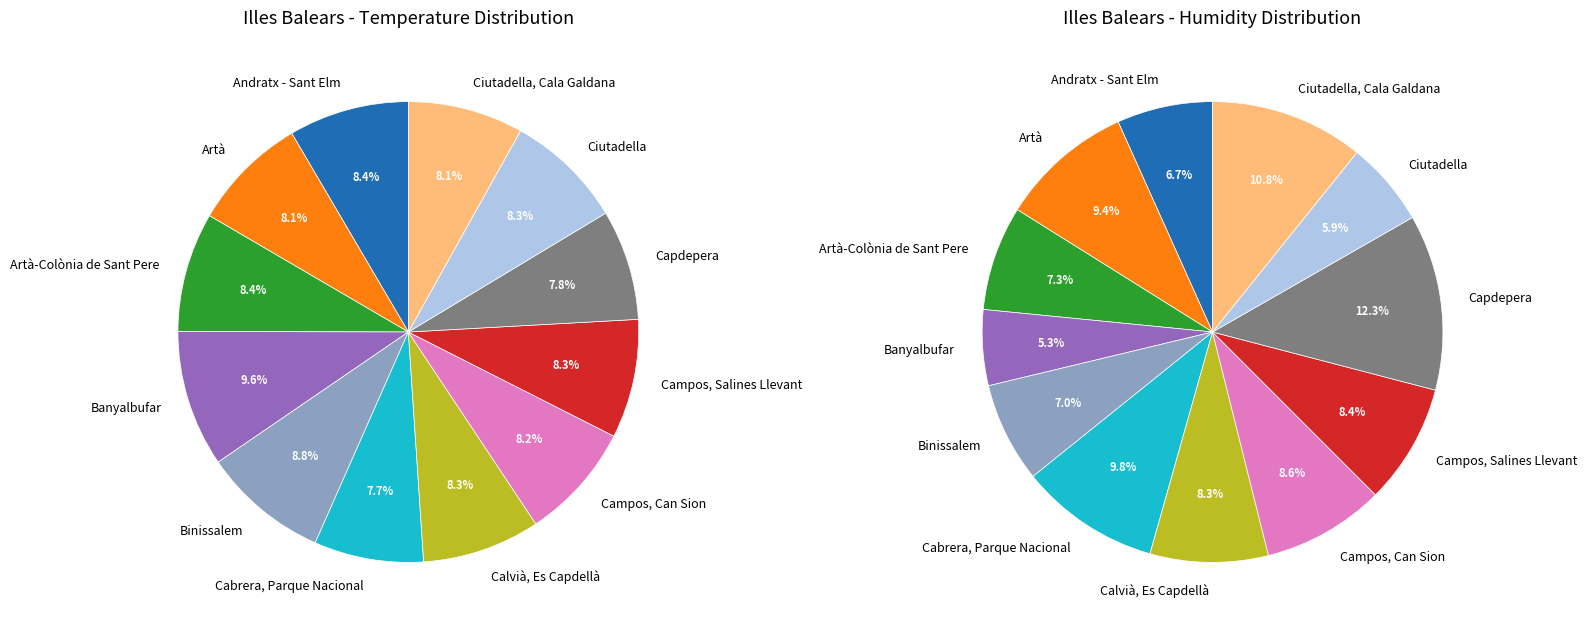

Count the number of slices in the pie.

12